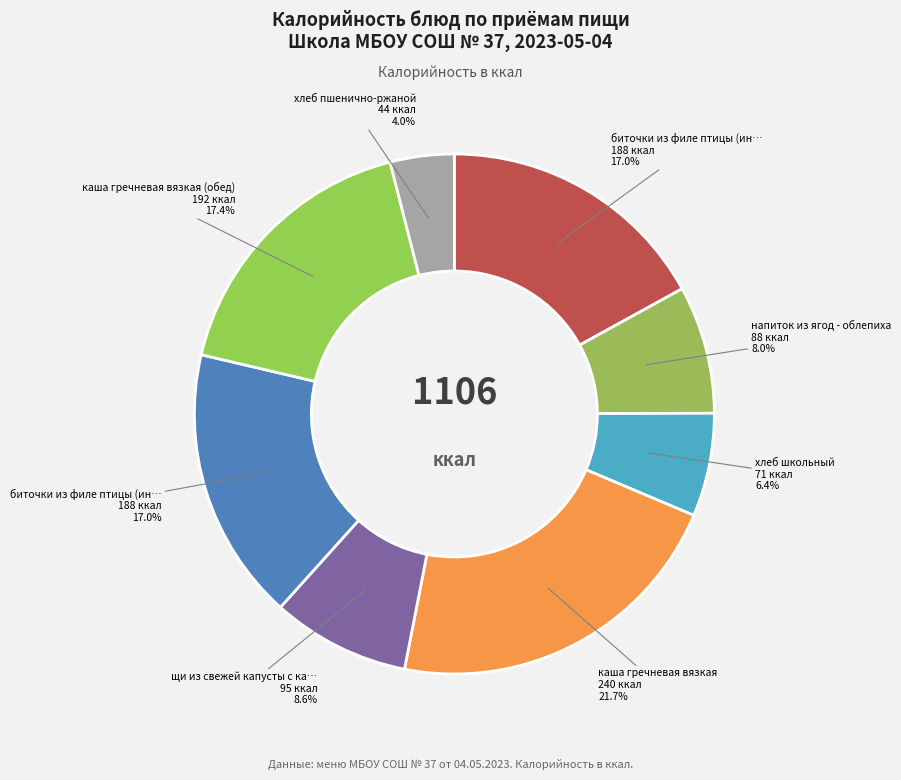

What is the smallest slice in the pie chart?

хлеб пшенично-ржаной